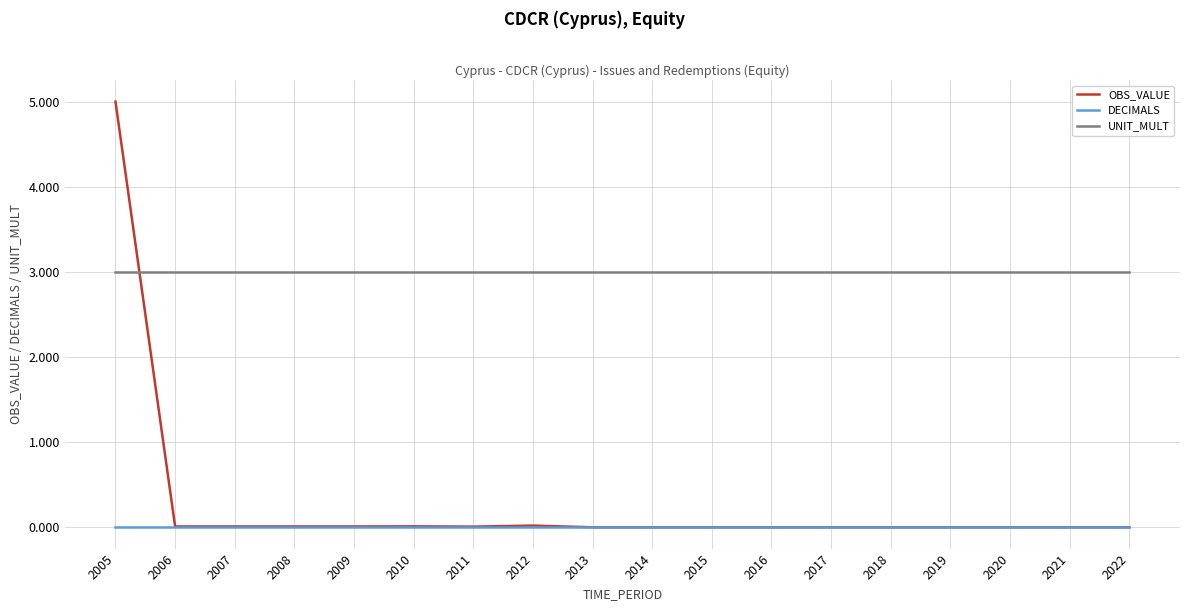

Which series has the largest range (max minus min)?

OBS_VALUE